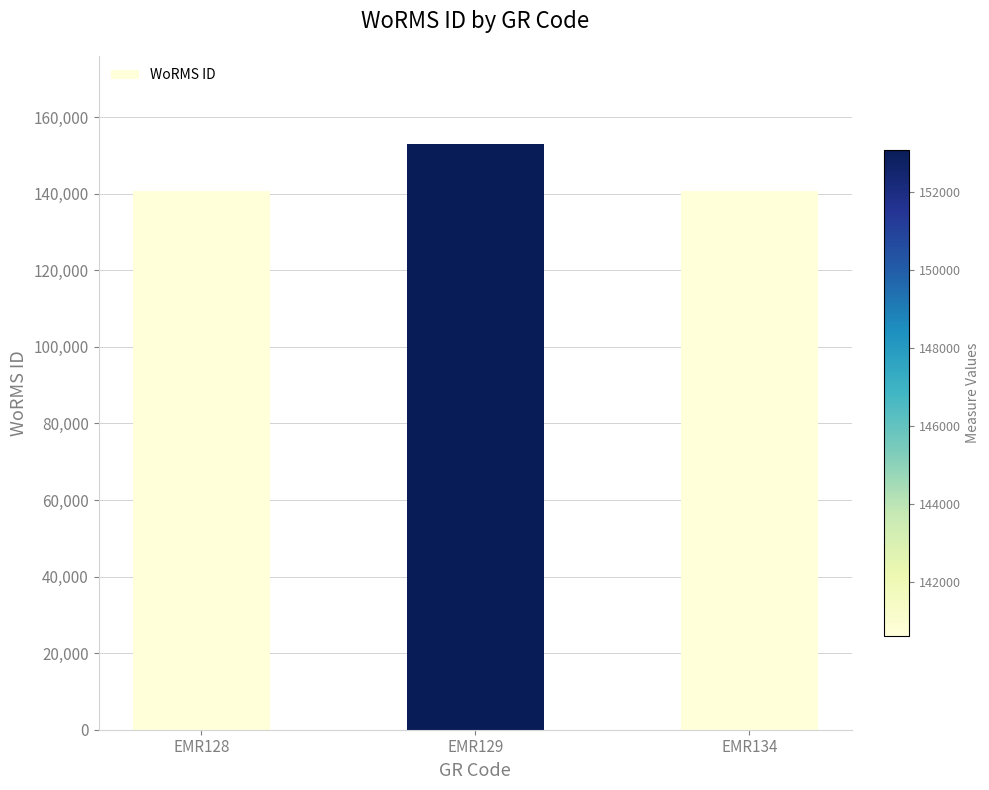

Are the bars grouped side by side (vs. stacked)?

No